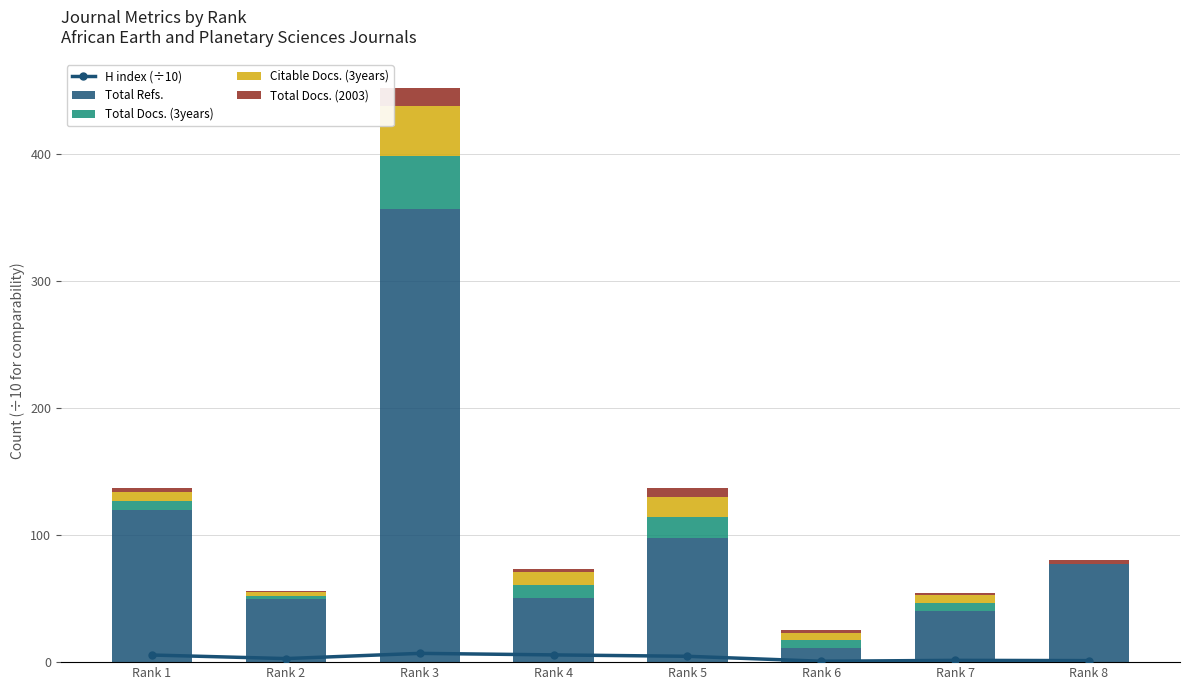

What is the difference between the maximum and second lowest values in the H index (÷10) series?

5.7